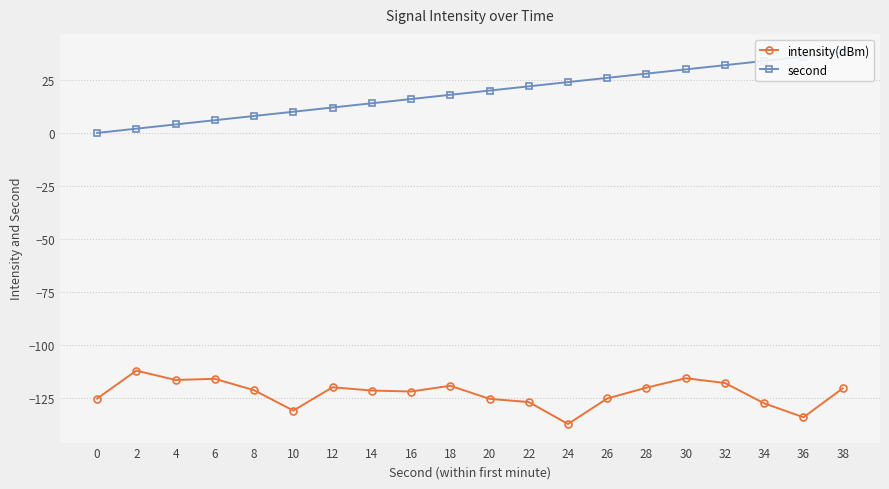

Does the chart display data point markers on the line(s)?

Yes